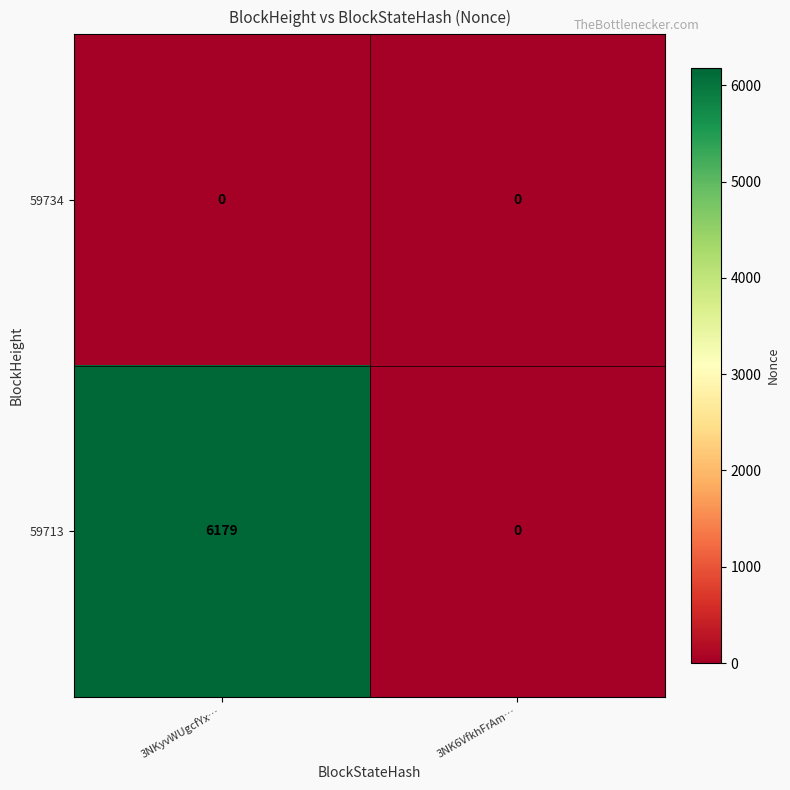

List the series in order of their peak value, highest first.

59713, 59734